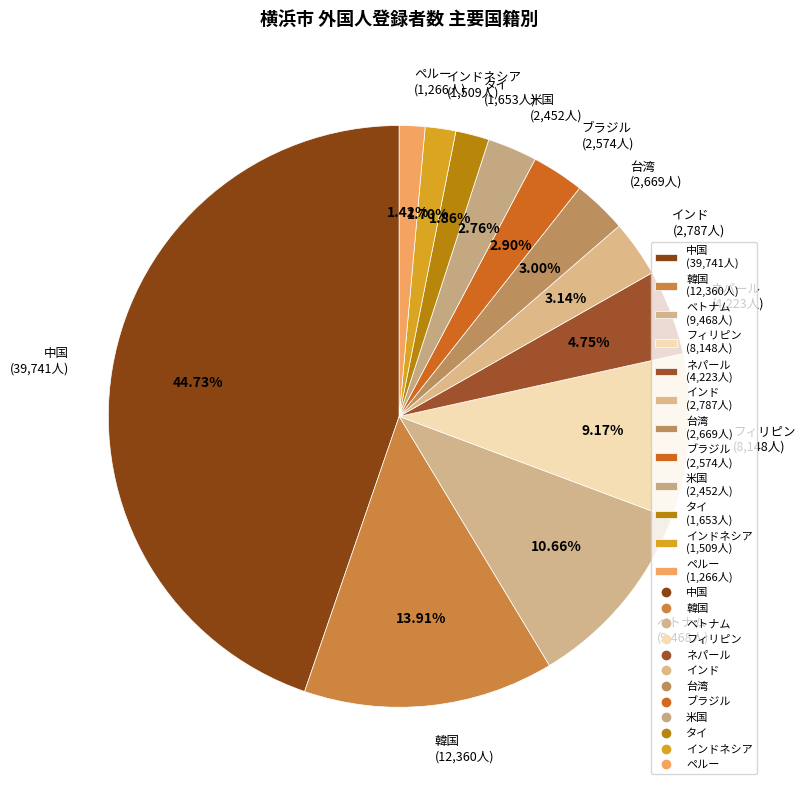

Do 台湾 (2,669人) and フィリピン (8,148人) together represent more than half of the pie?

No